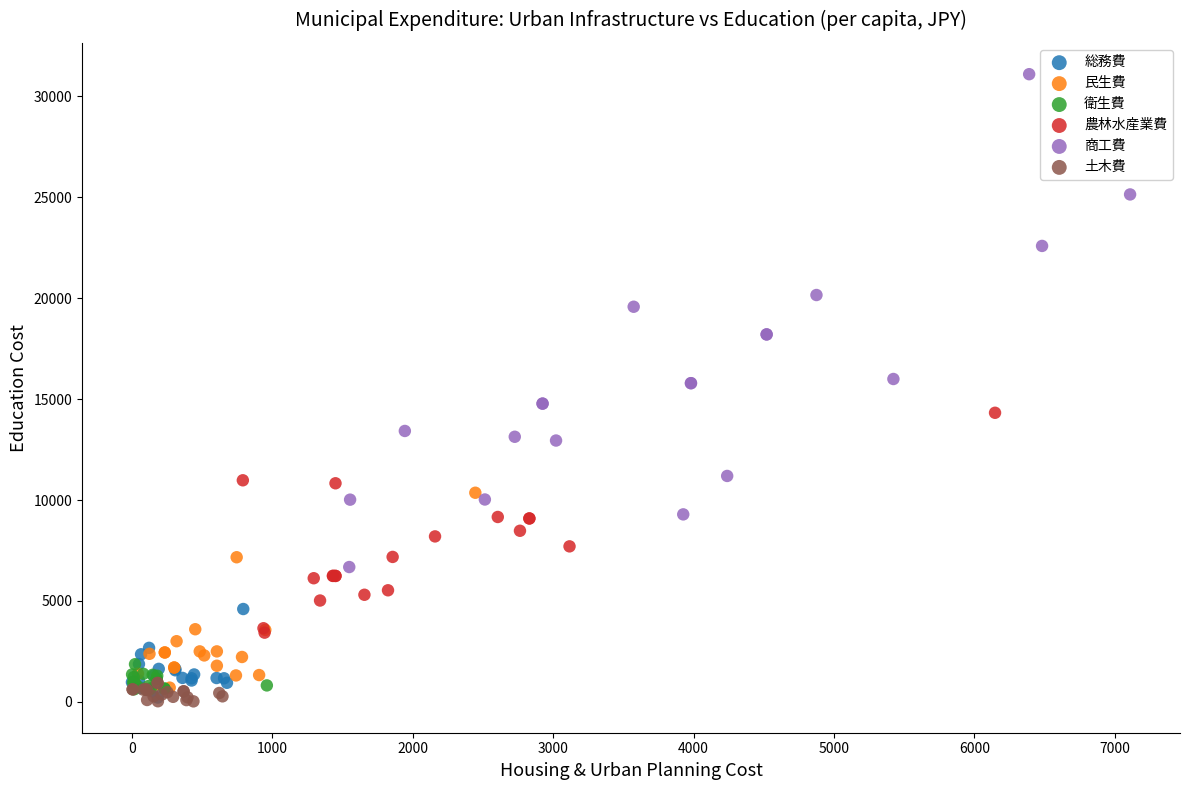

Which series contains the highest Y value?

商工費